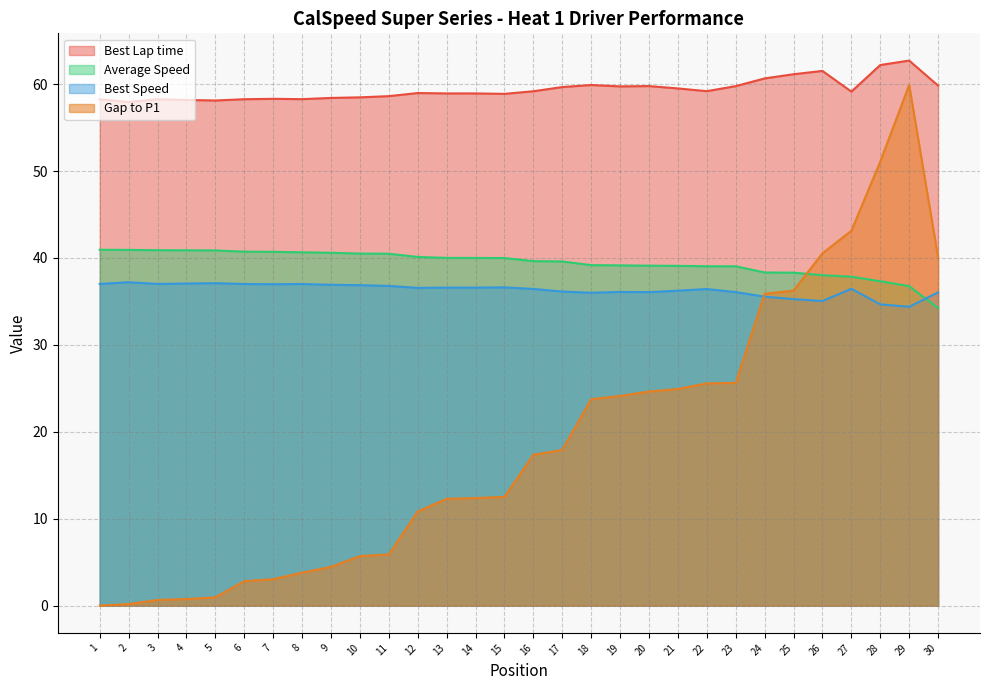

True or false: Best Speed has a value of 56.3 at 13.

False